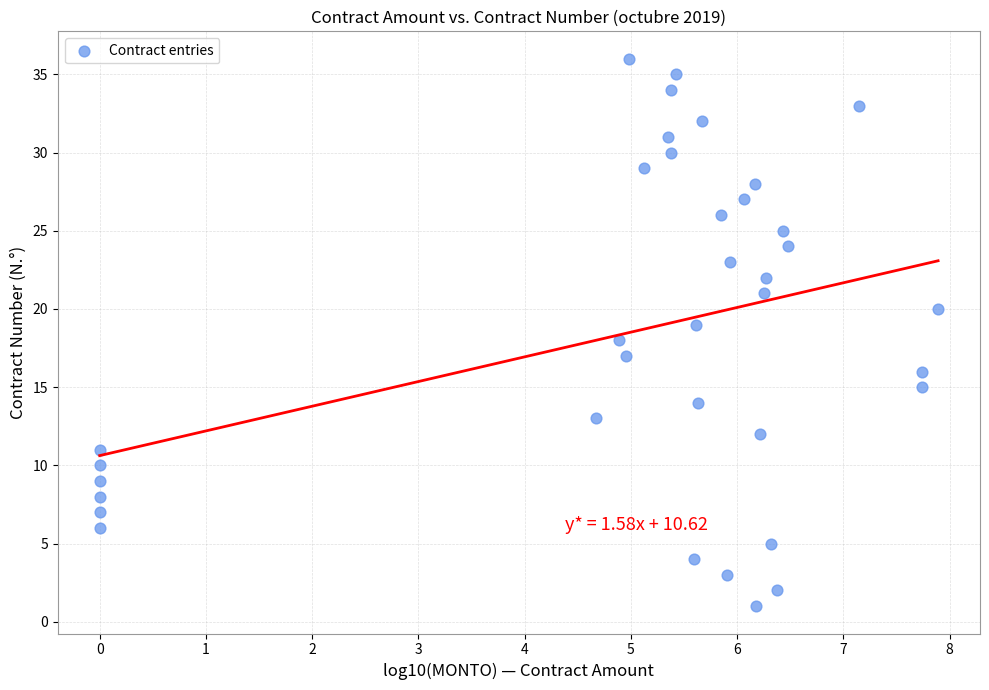

What is the range of Y values (max minus min)?

35